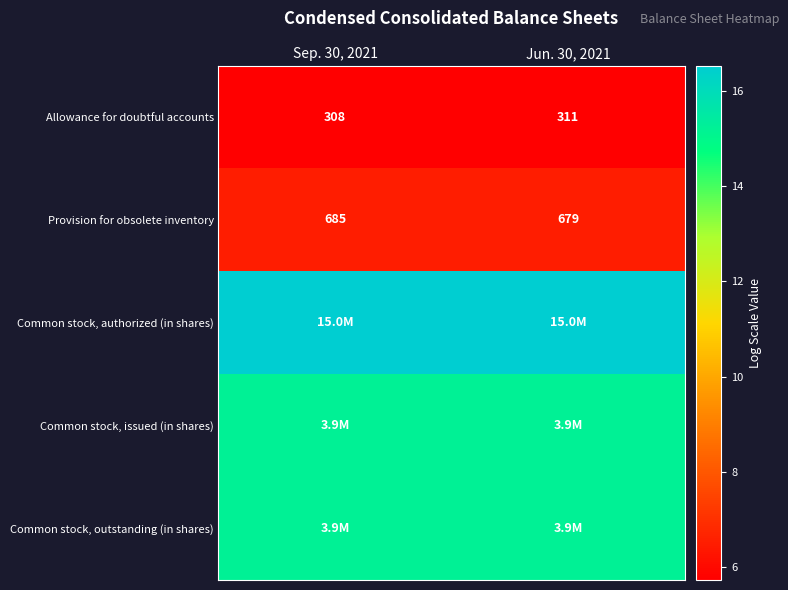

Rank the categories by row_4 value from highest to lowest.

Sep. 30, 2021, Jun. 30, 2021